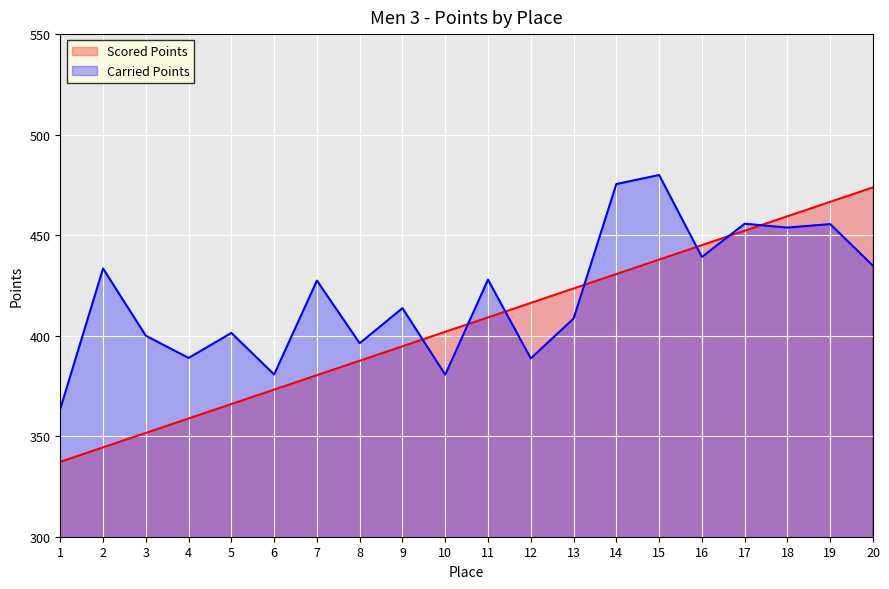

How many times do Carried Points and Scored Points cross each other?

7